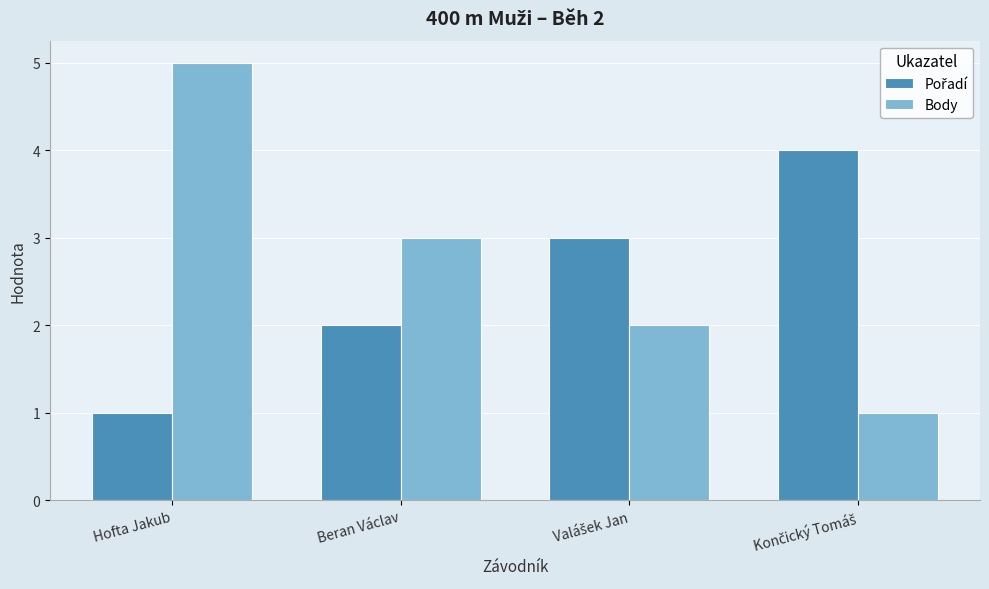

What is the total value across all series at Hofta Jakub?

6